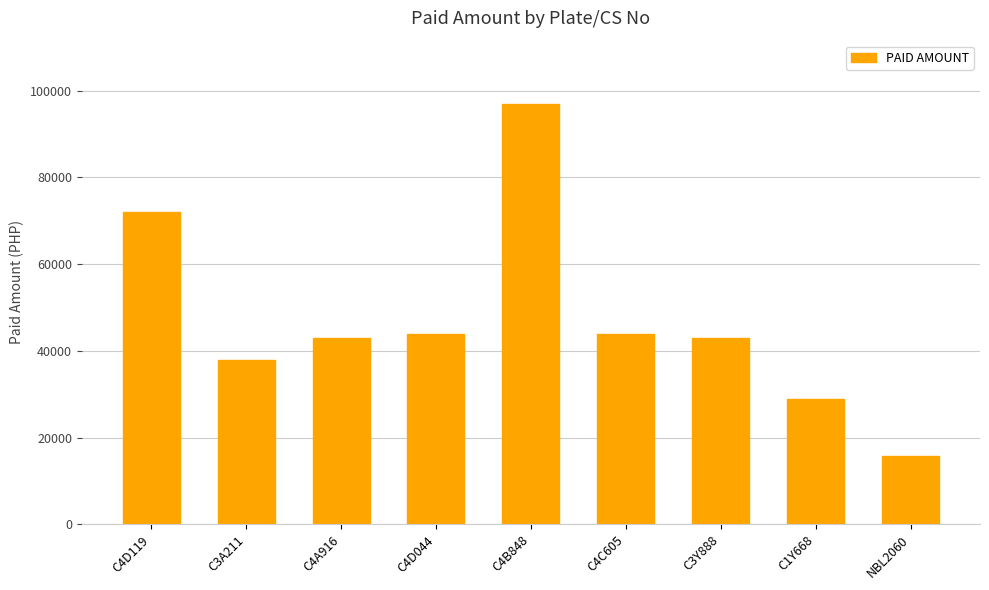

The value at C4C605 is 30328. True or false?

False